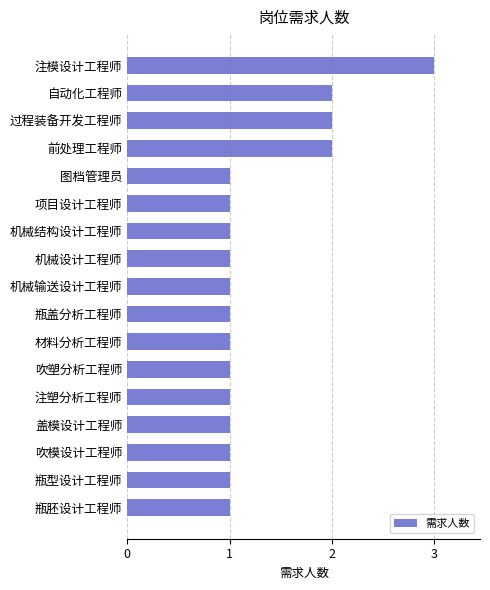

Which category has the highest value across all series?

注模设计工程师